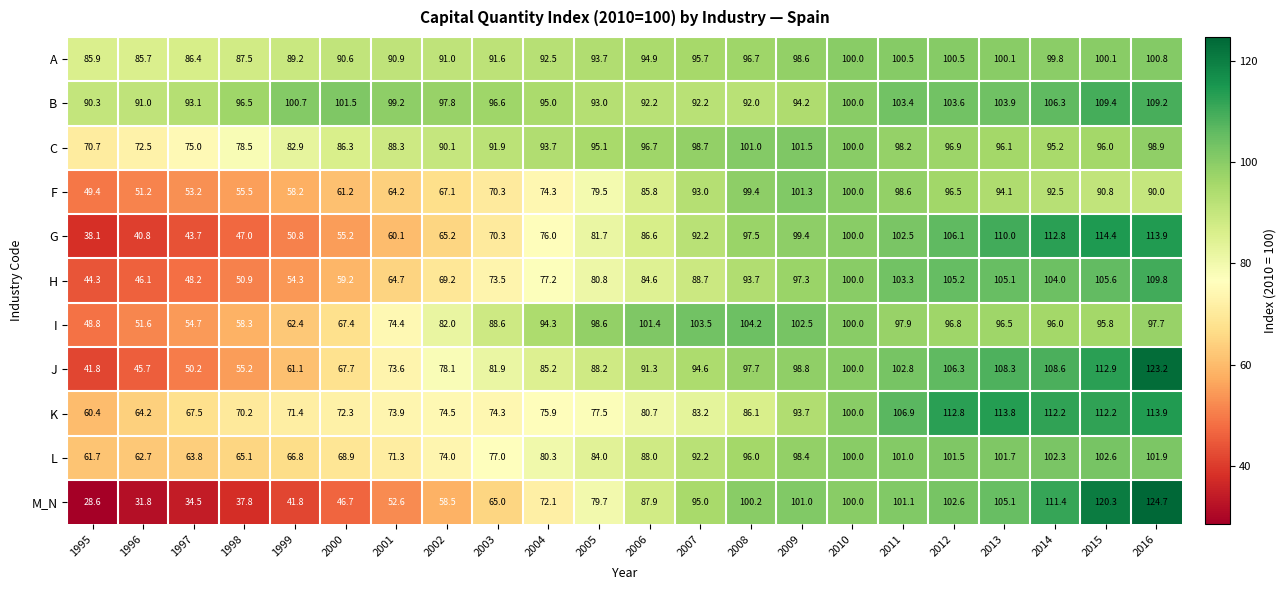

Which series has the largest range (max minus min)?

M_N